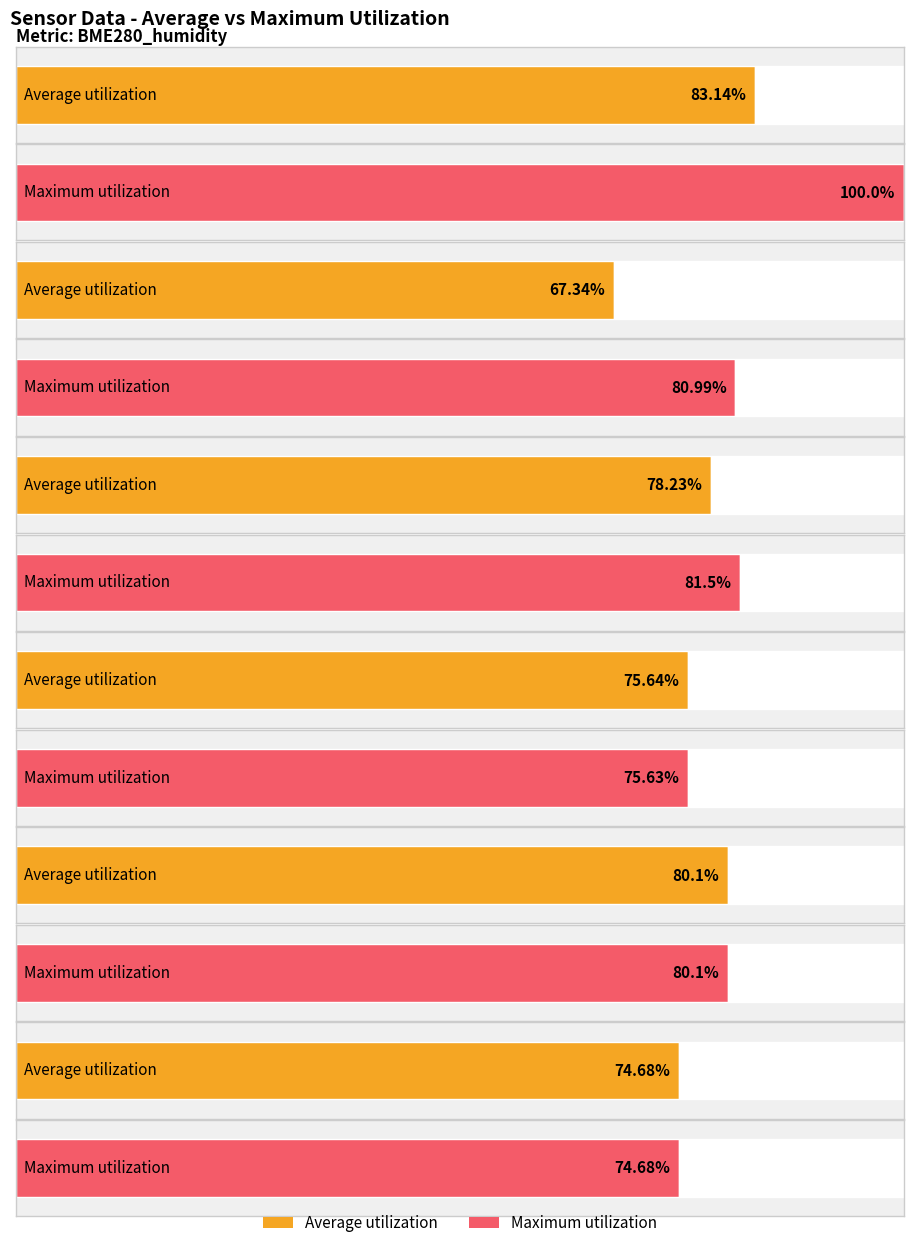

Count the number of categories in the chart.

6